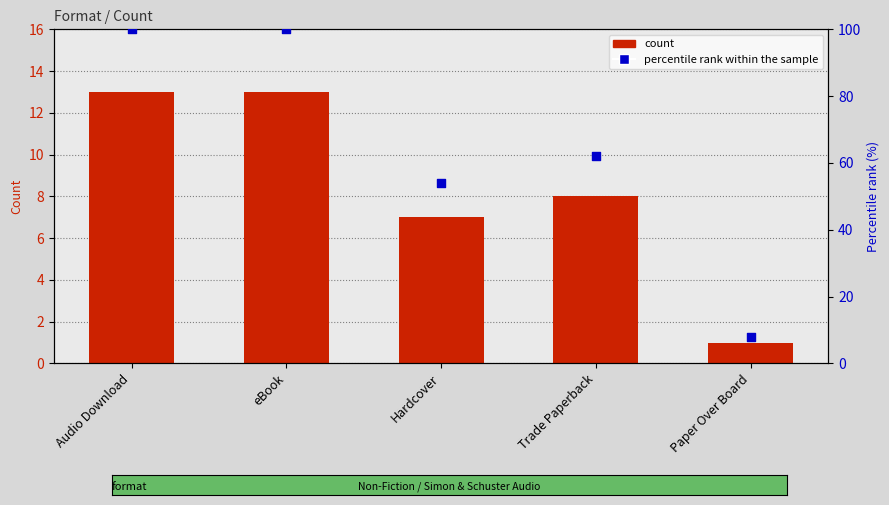

Which series contains the highest Y value?

percentile rank within the sample